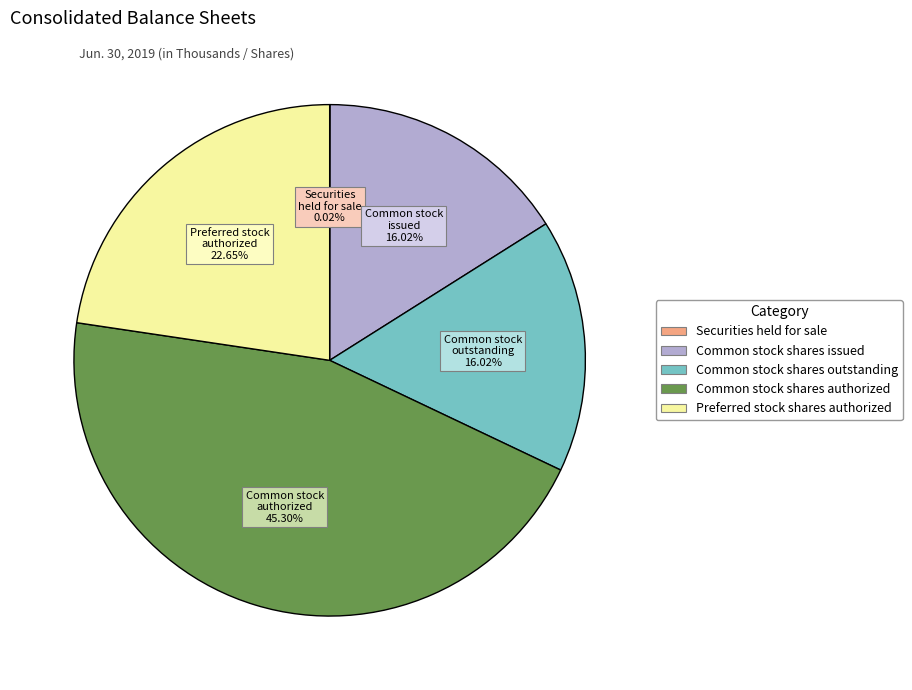

To the nearest percent, what is the difference between the largest and smallest slice percentages?

45%